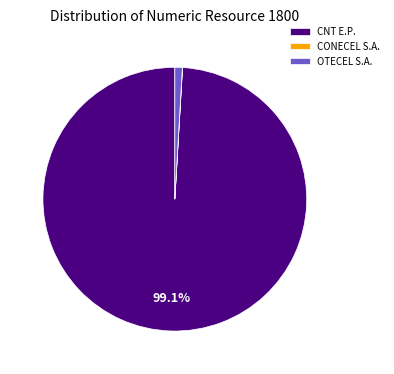

Is there a majority slice in this chart?

Yes